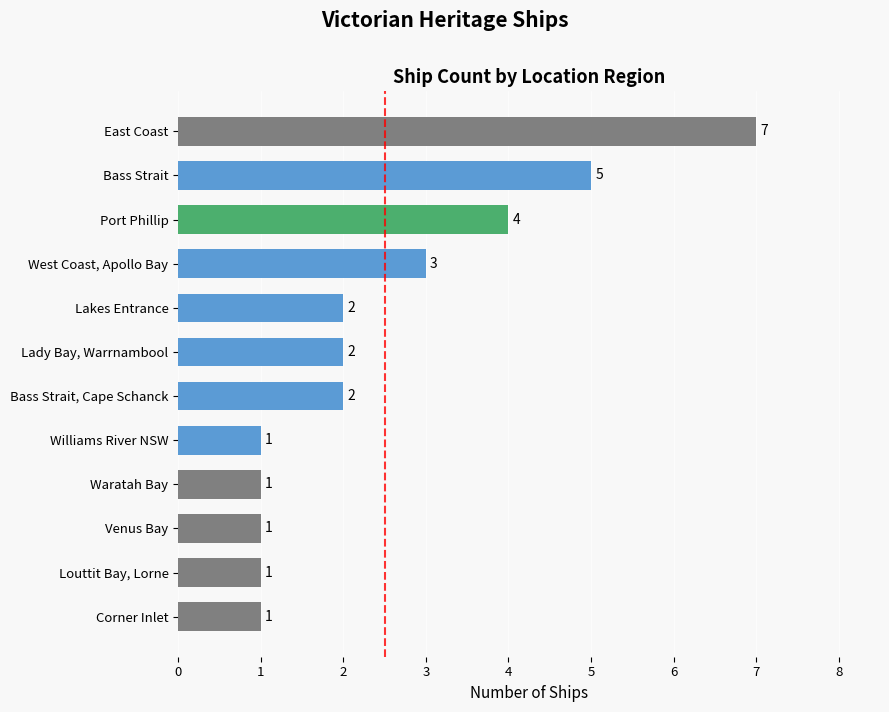

Is it true that the value at East Coast is 3?

False